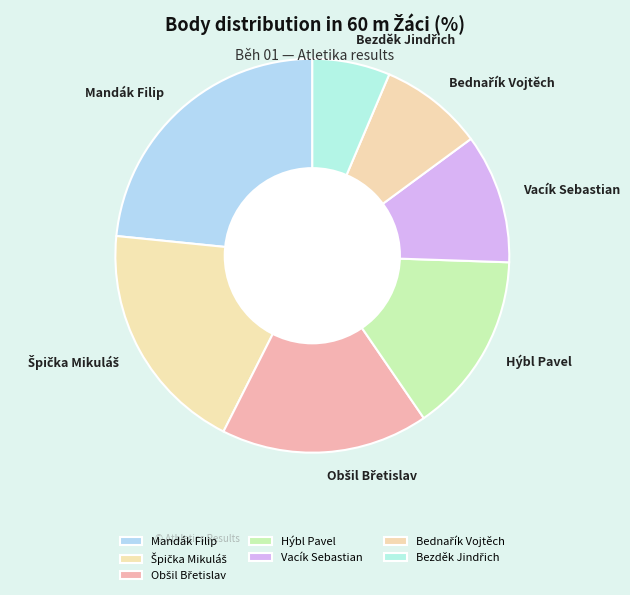

Does Vacík Sebastian represent more than half of the total?

No